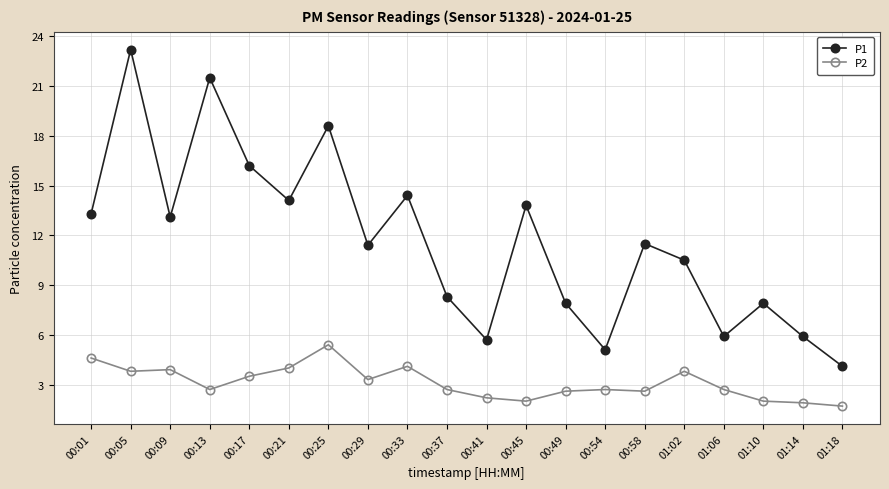

In P2, how many points are lower than both neighbors (excluding endpoints)?

5